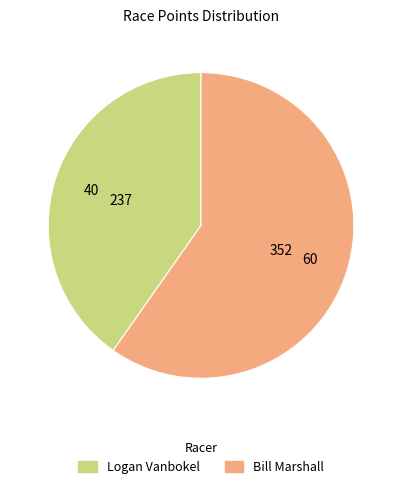

Rank the categories by value from highest to lowest.

Bill Marshall, Logan Vanbokel